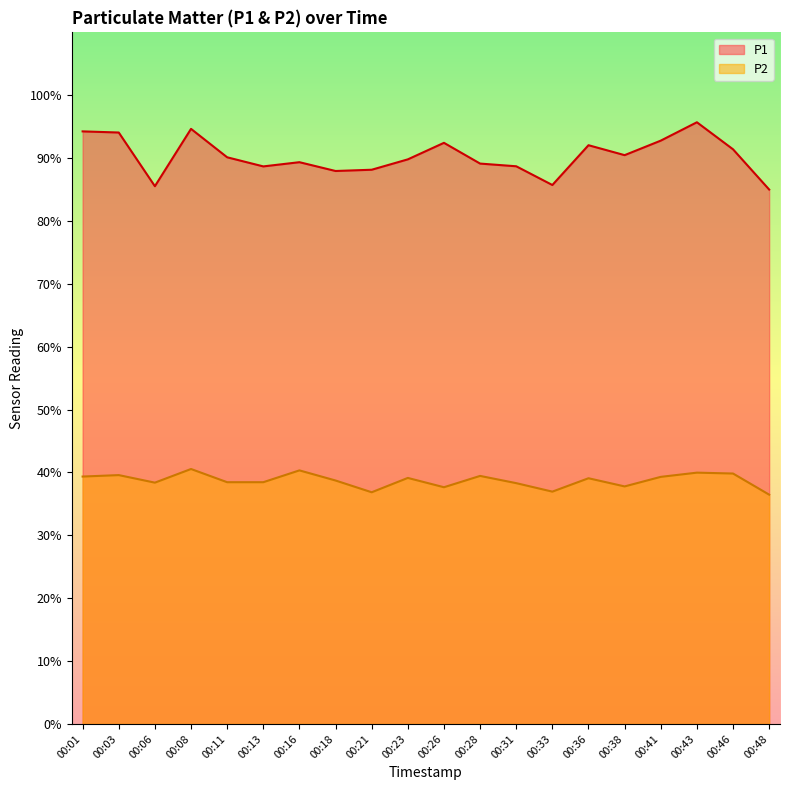

Is the value of P1 at 00:48 greater than the value of P2 at 00:46?

Yes